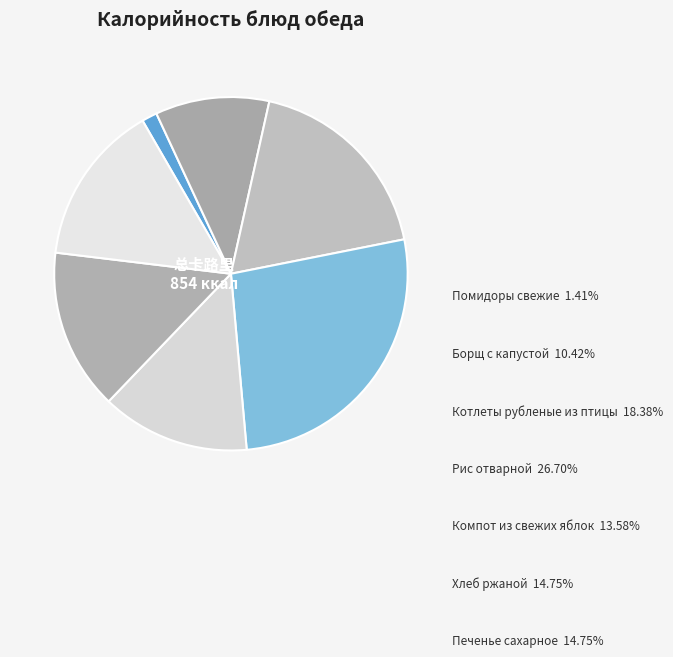

Does any single category account for the majority?

No